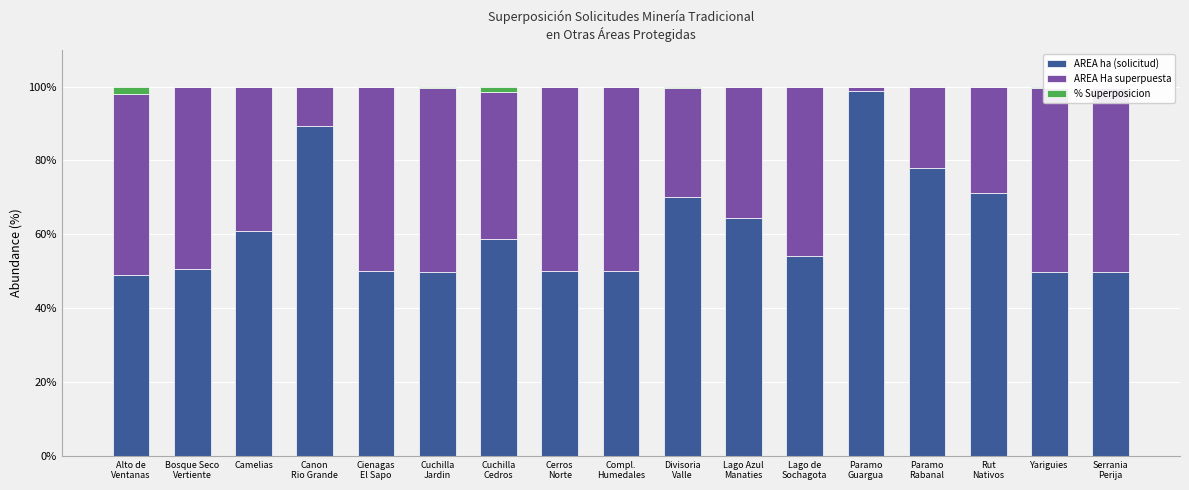

What is the highest value of the AREA ha (solicitud) series?

98.7